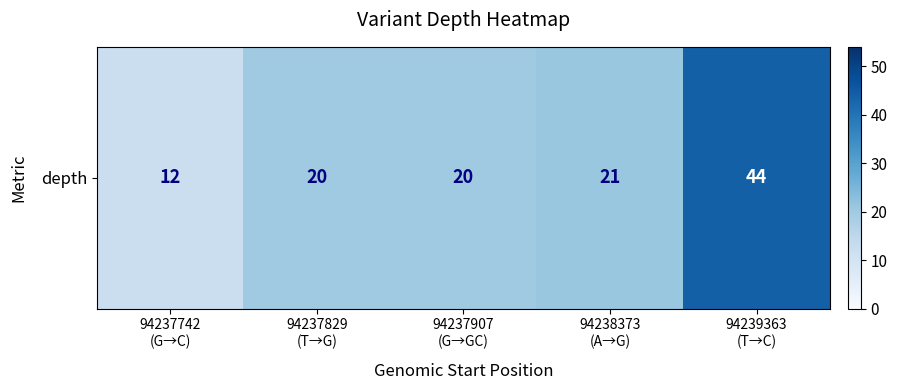

Reading left to right, list all the values displayed in this chart.

12	20	20	21	44